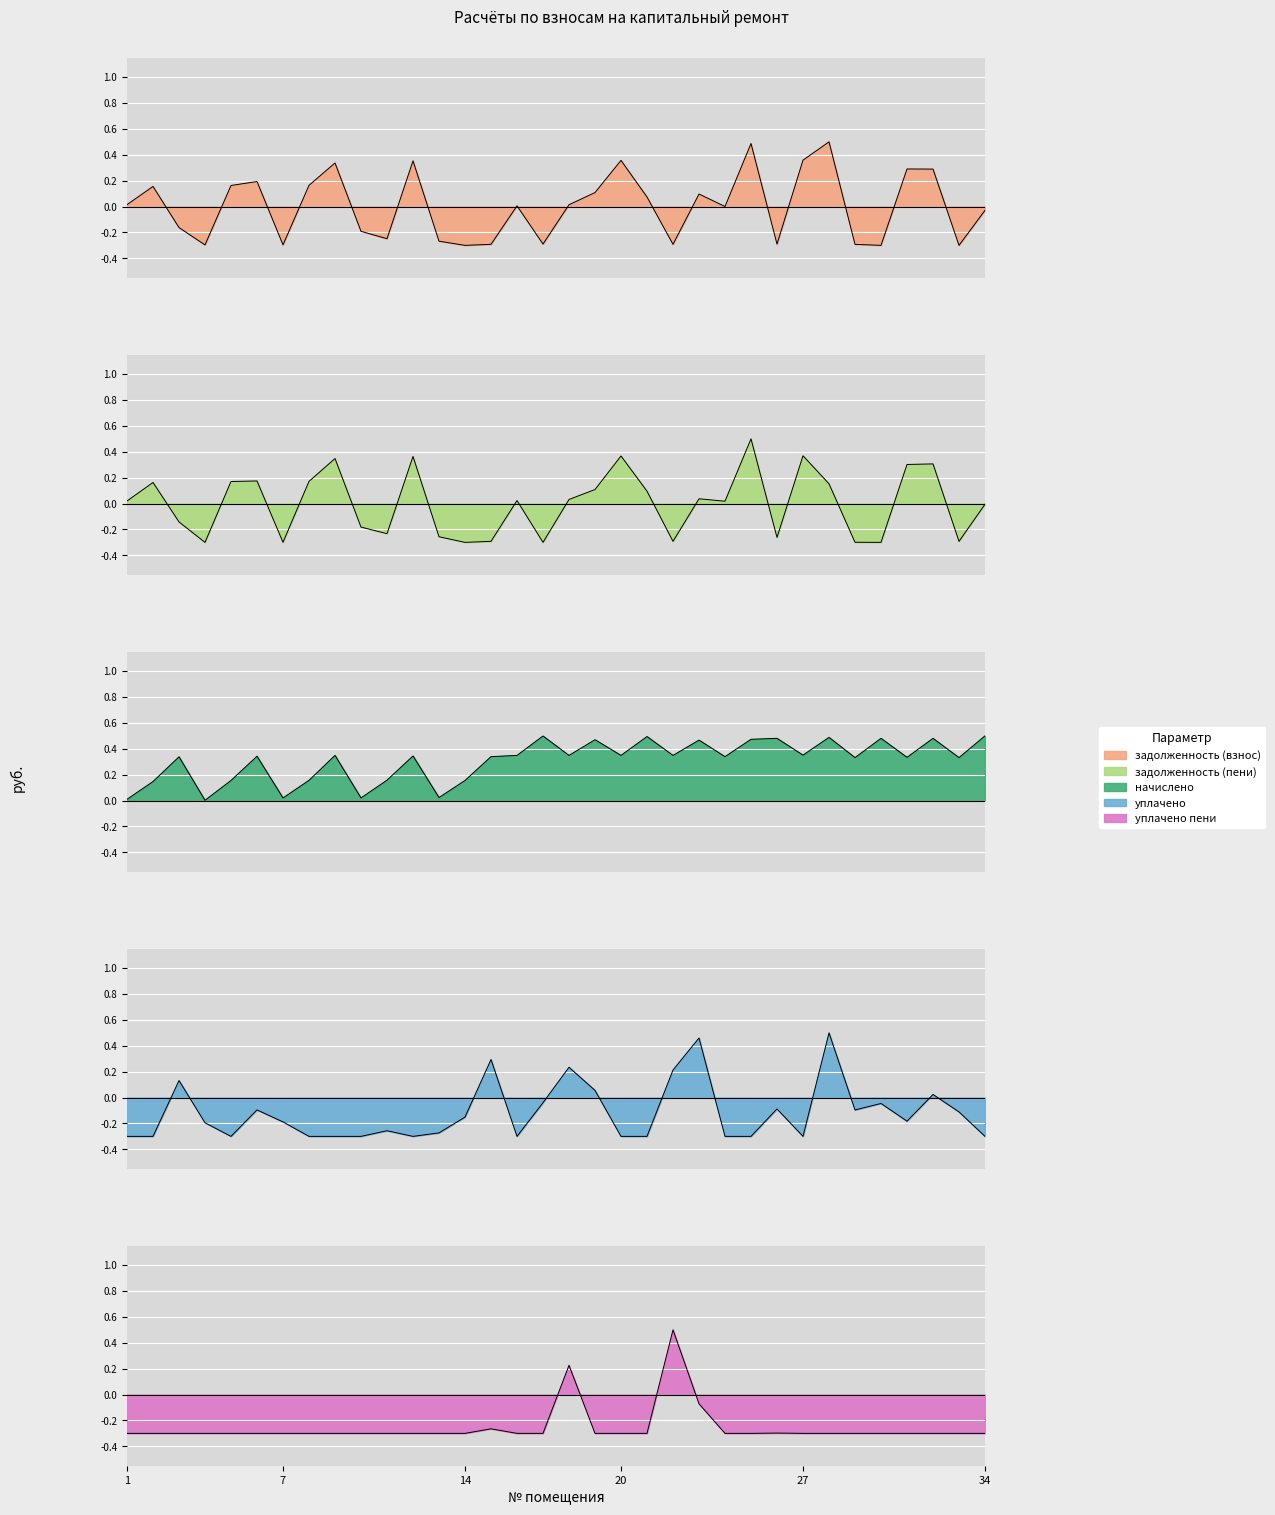

What is the minimum value for задолженность (взнос)?

-0.3